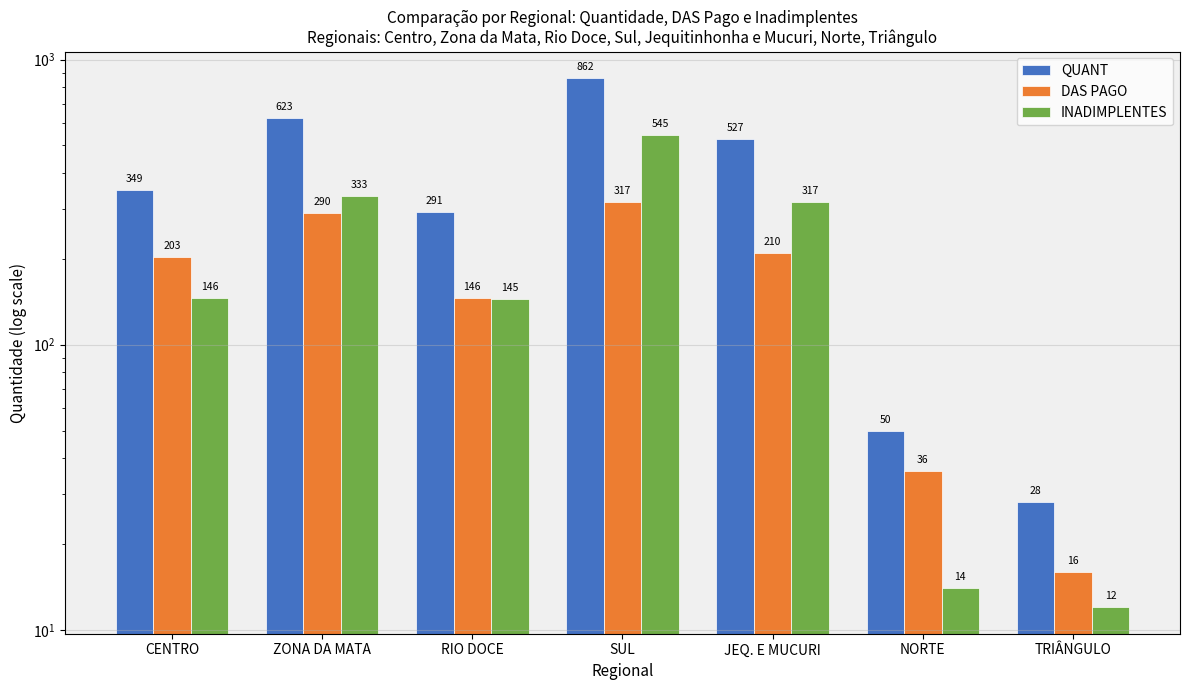

What is the difference between the maximum and minimum values in the INADIMPLENTES series?

533